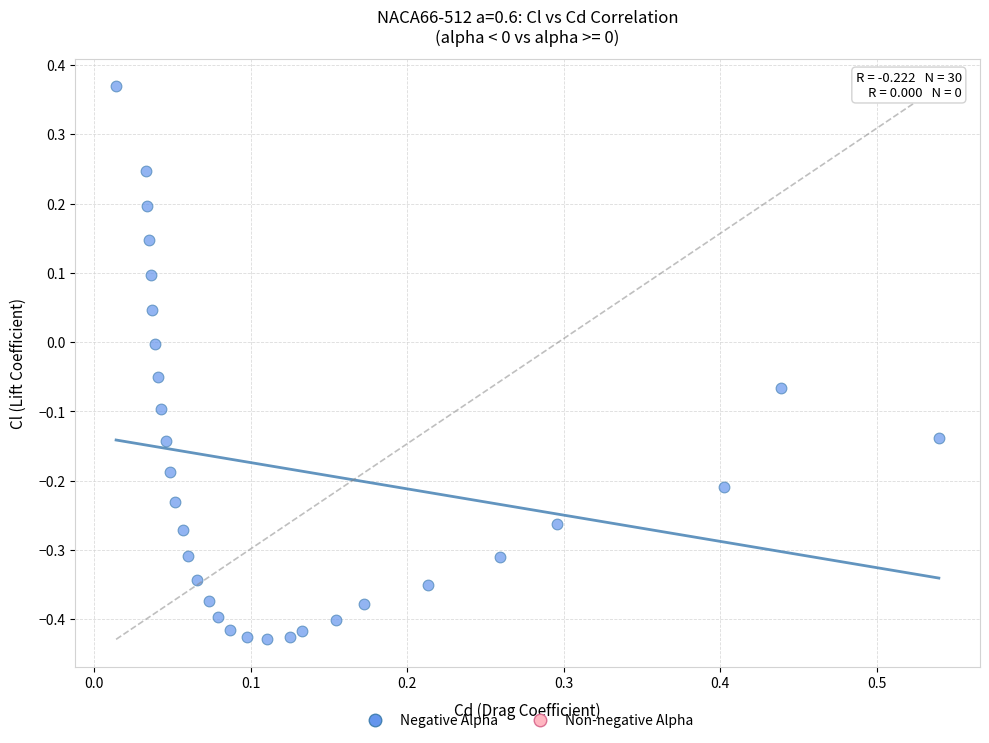

What is the range of X values (max minus min)?

0.5